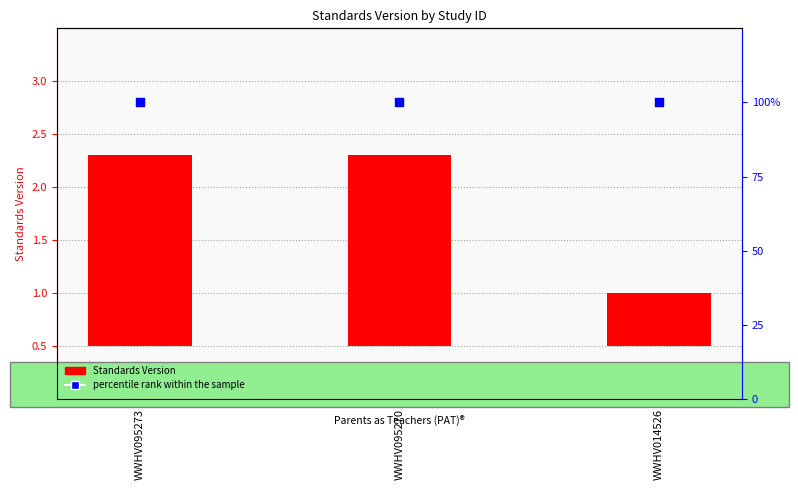

Which series has the widest spread of Y values?

Standards Version